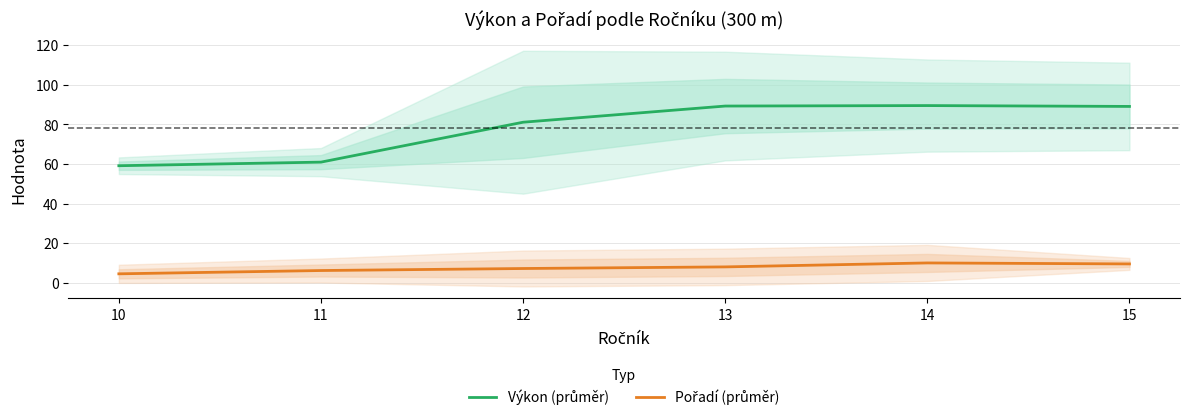

Rank the categories by Pořadí (průměr) value from lowest to highest.

10, 11, 12, 13, 15, 14